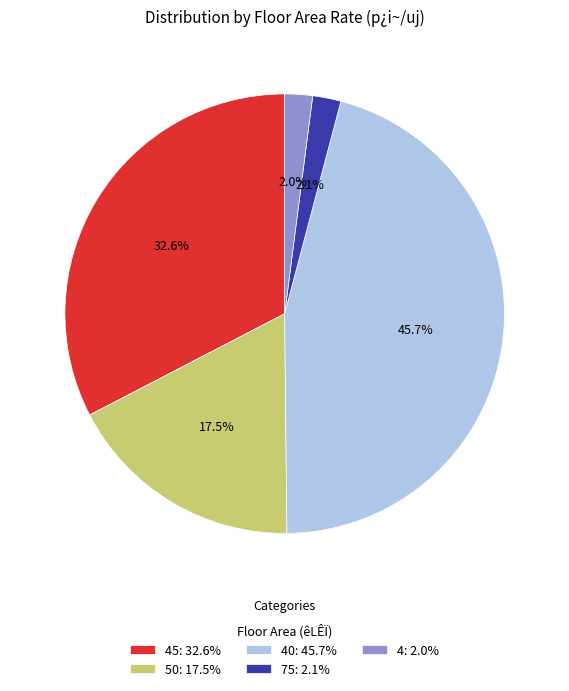

What is the total percentage of 75: 2.1% and 40: 45.7%?

47.8%